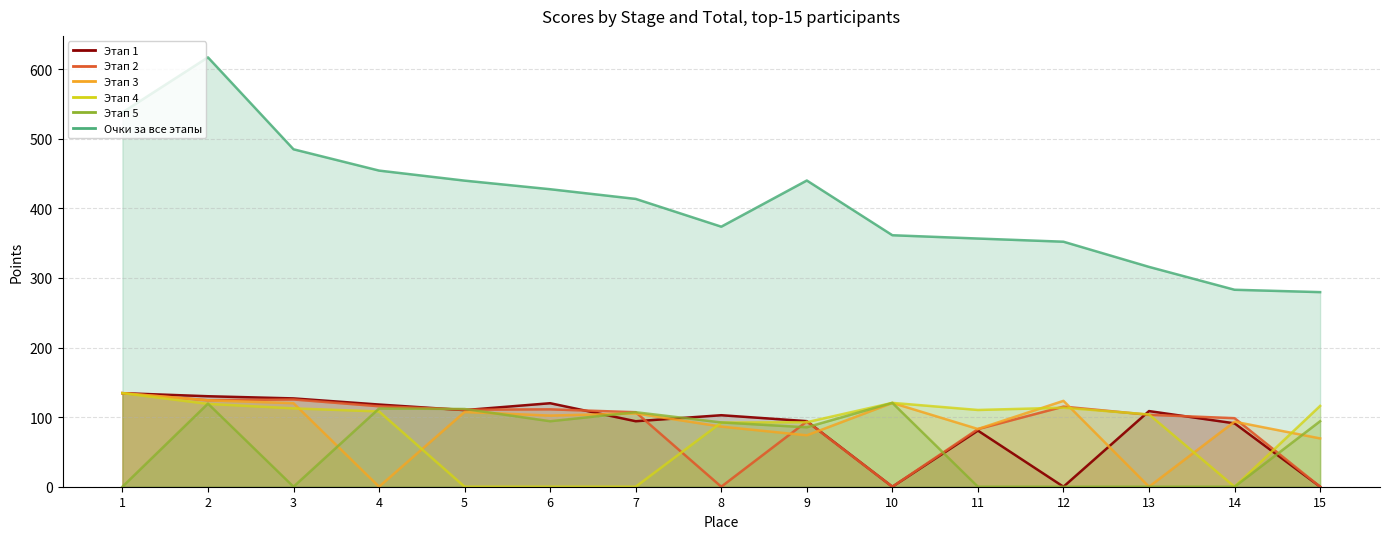

At how many categories does at least one series exceed 36?

15